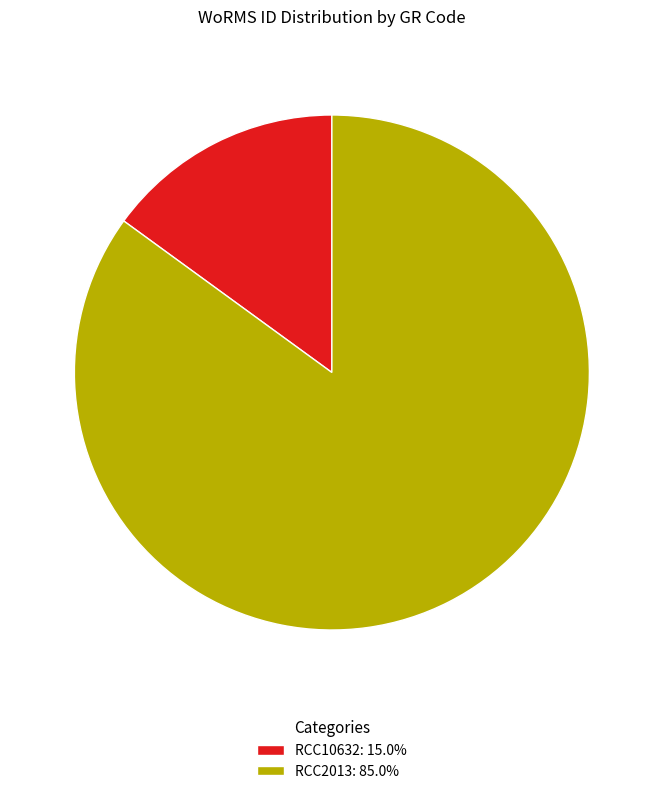

Approximately how many times larger is the value at RCC2013: 85.0% compared to RCC10632: 15.0%?

5.7